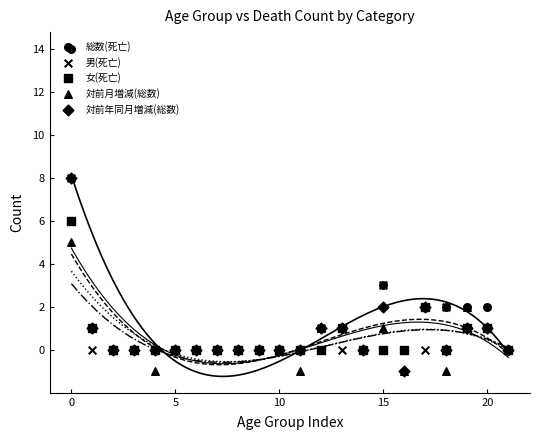

Is the value of 対前年同月増減(総数) at 10 greater than the value of 対前月増減(総数) at 7?

No